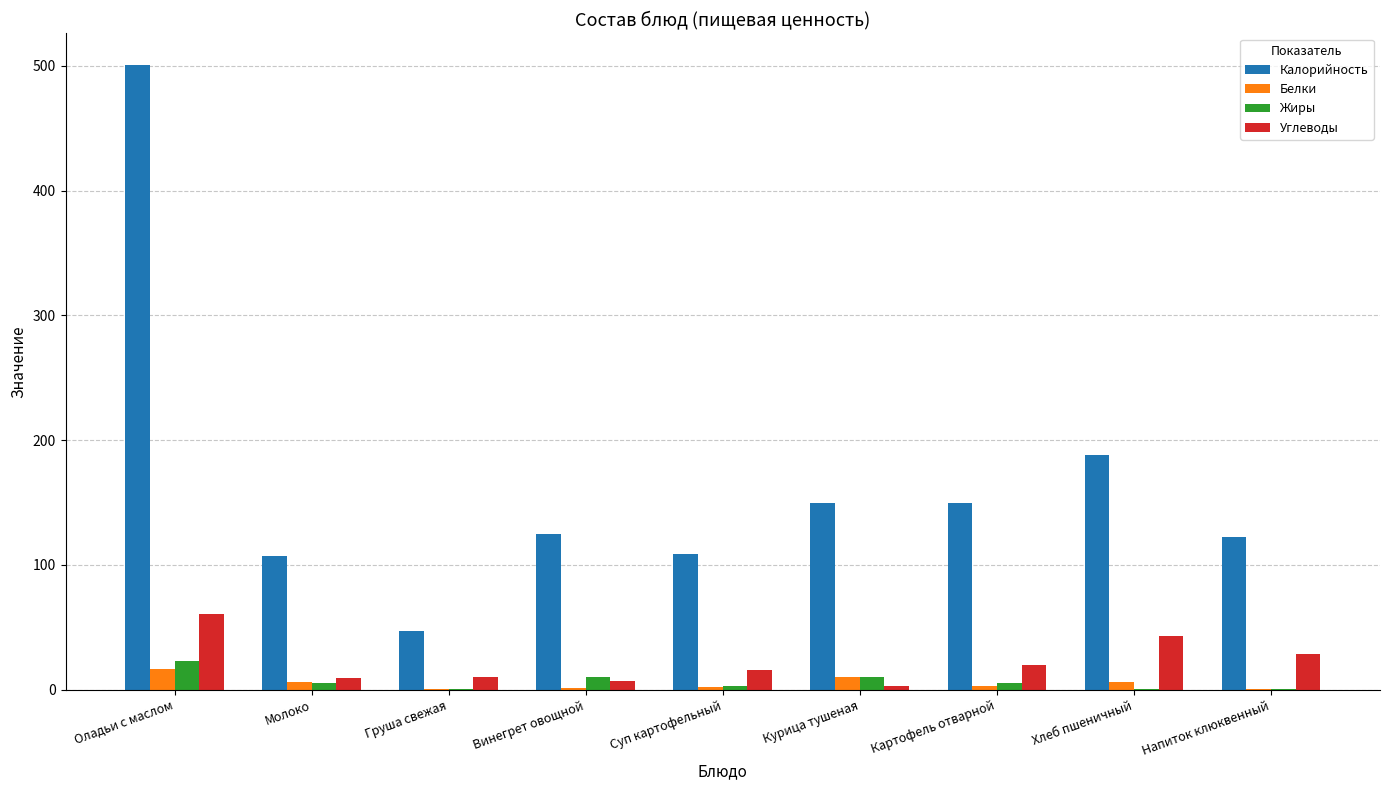

At which category is the sum across all series the highest?

Оладьи с маслом